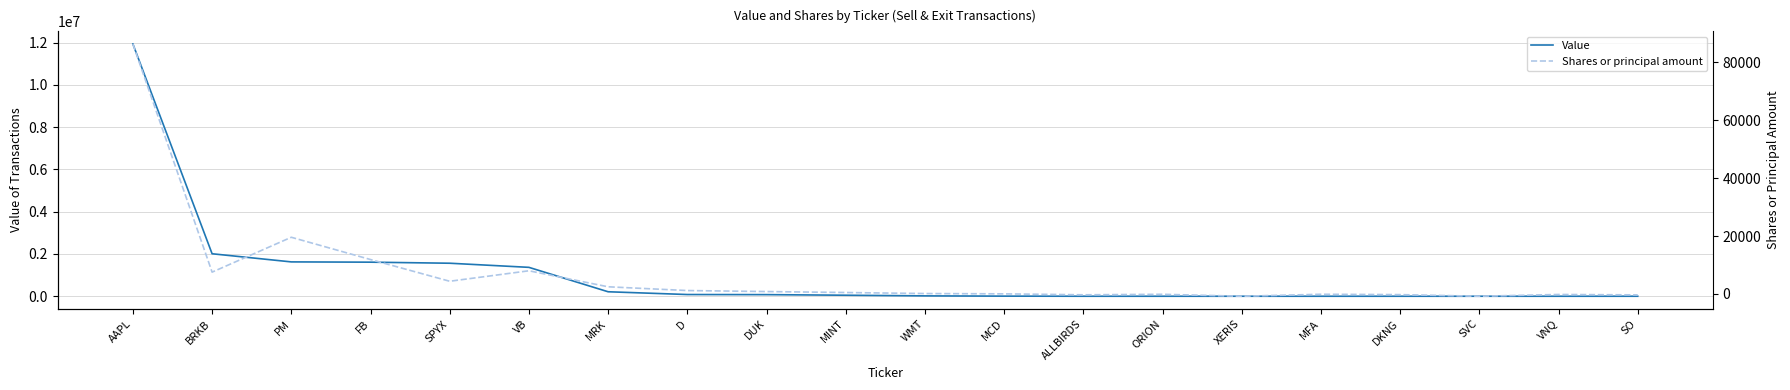

What is the difference between the maximum and minimum values in the Shares or principal amount series?

87165